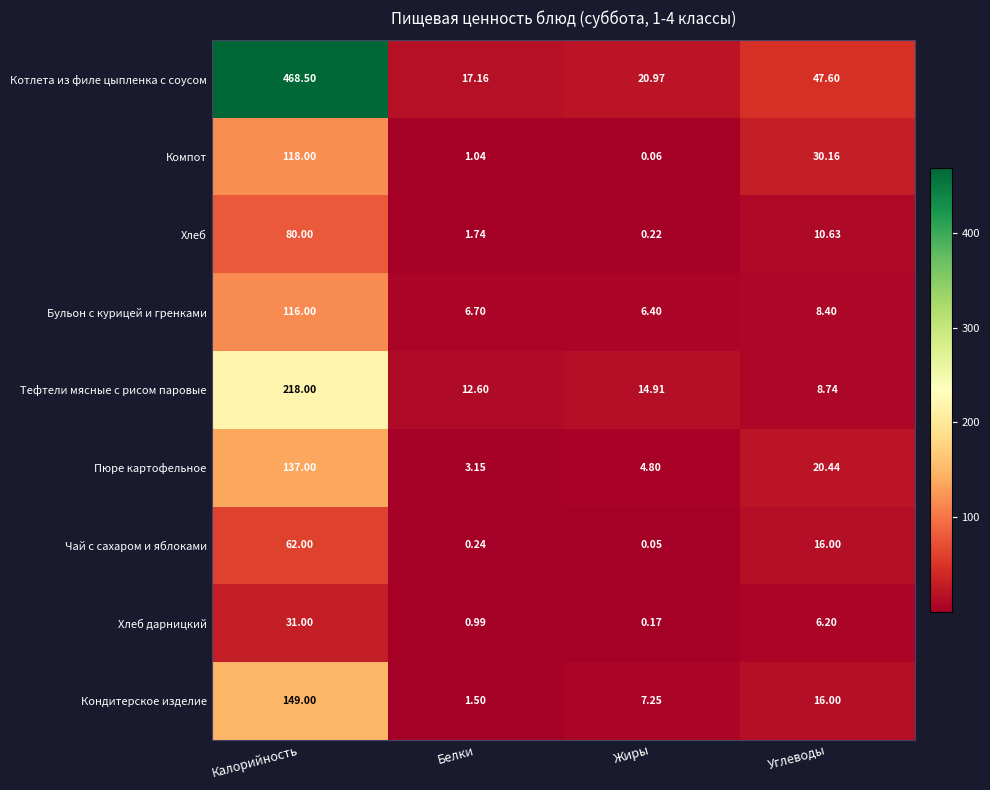

Where is Тефтели мясные с рисом паровые nearest to the value 113?

Жиры